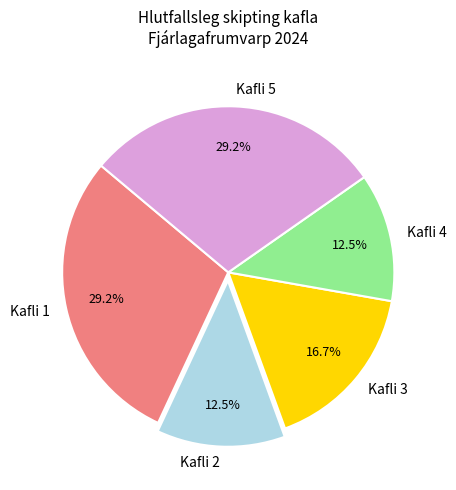

To the nearest percent, what is the difference between the largest and smallest slice percentages?

17%